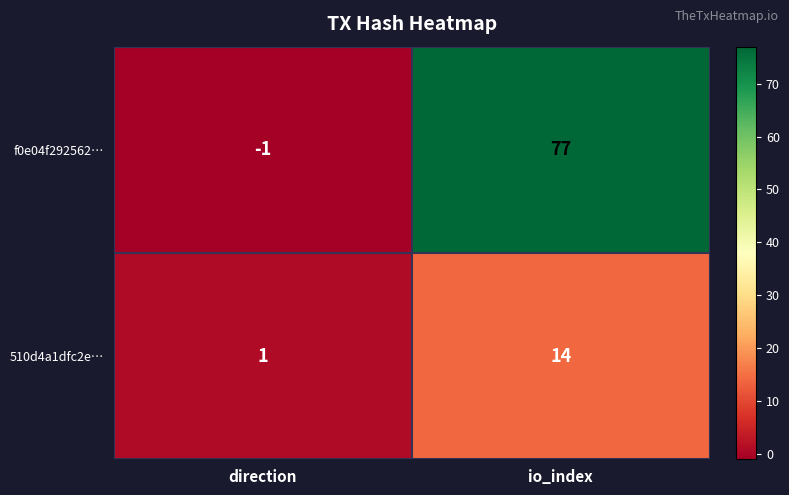

Reading right to left, transcribe all the data shown in this chart.

f0e04f292562…: 77	-1
510d4a1dfc2e…: 14	1